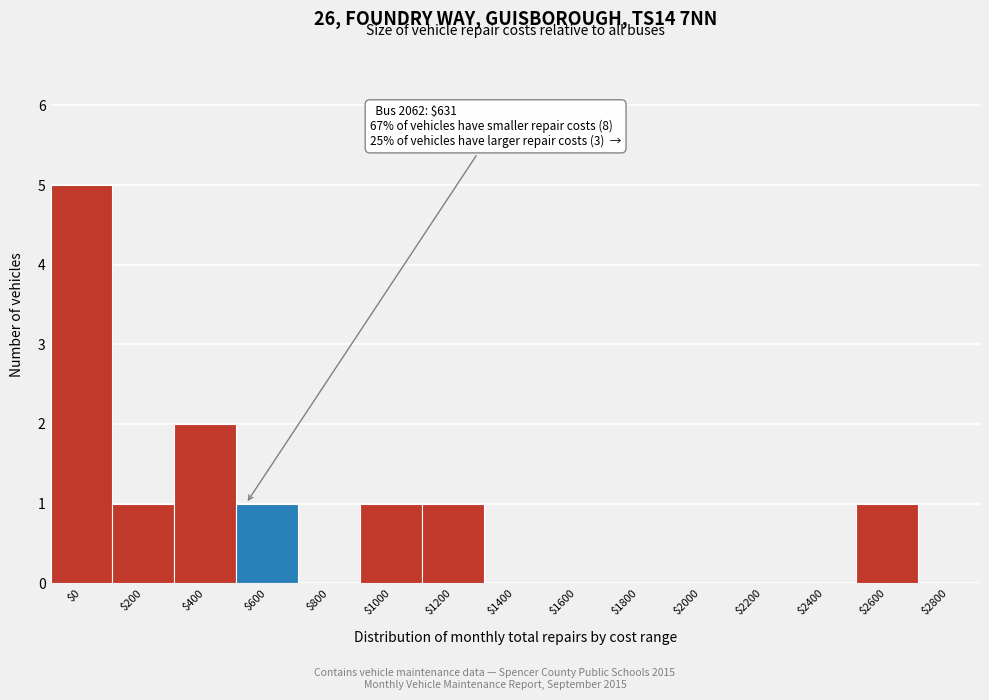

The value at $1800 is 3. True or false?

False